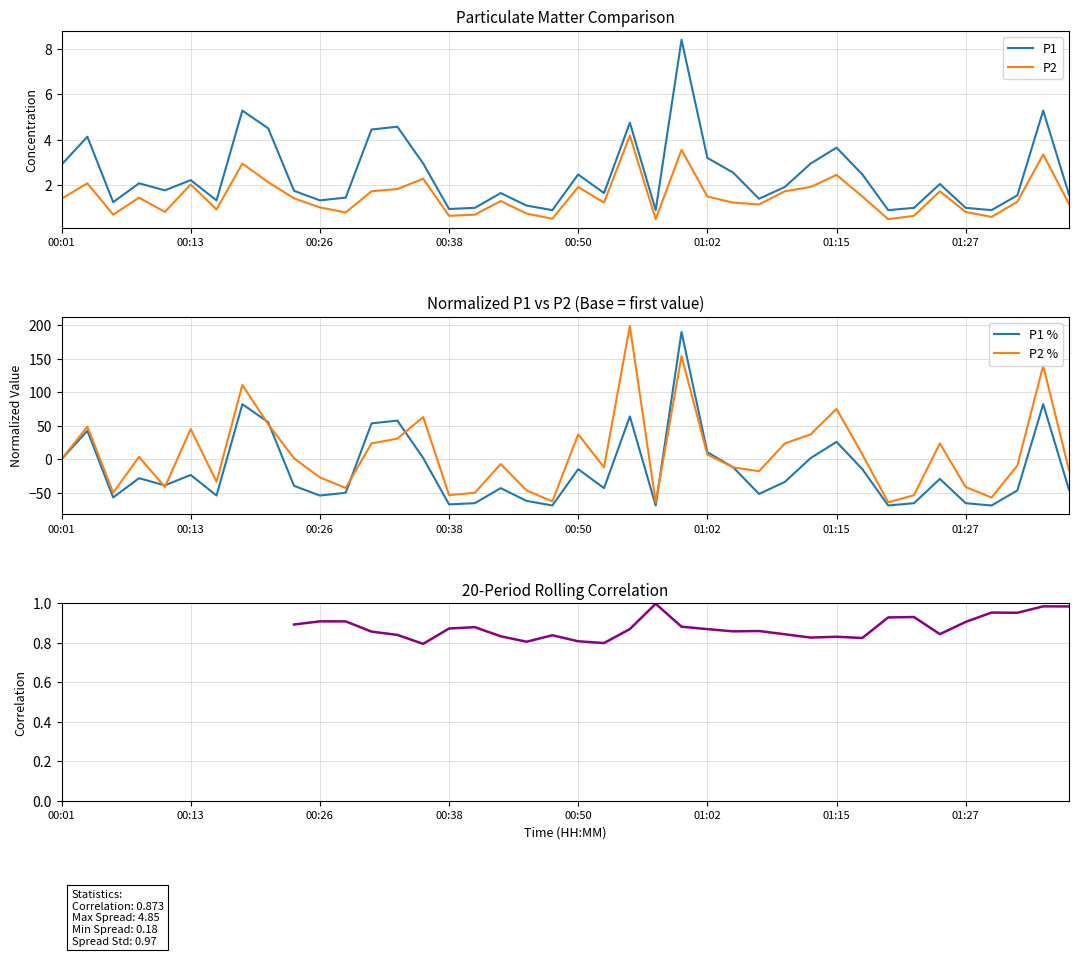

What is the difference between the second highest and second lowest values in the P1 series?

4.4